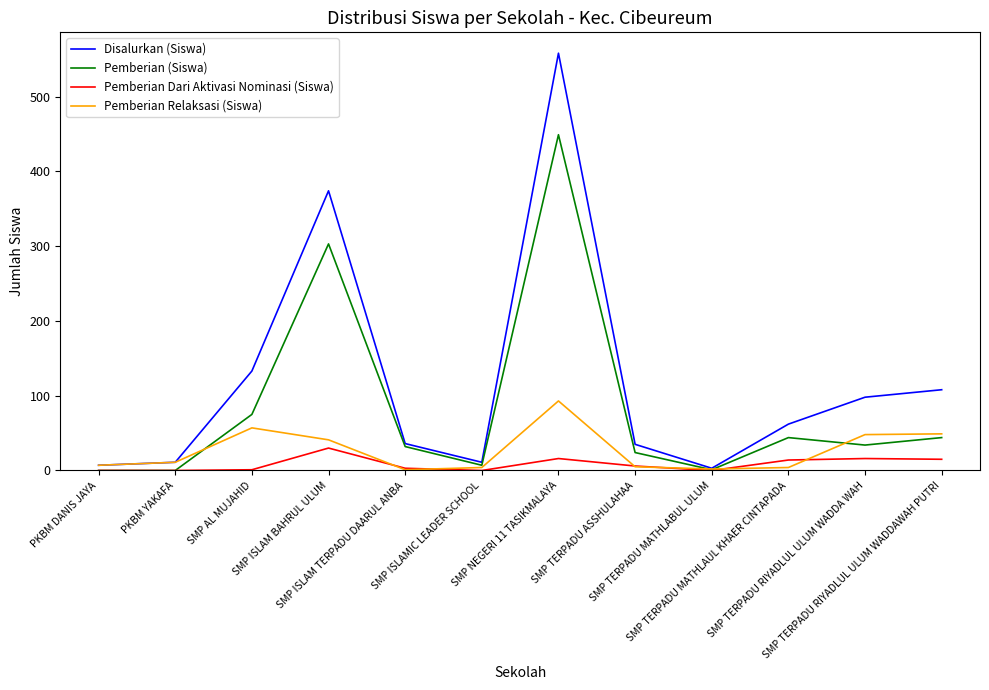

The value of Disalurkan (Siswa) at SMP TERPADU RIYADLUL ULUM WADDAWAH PUTRI is 108. True or false?

True